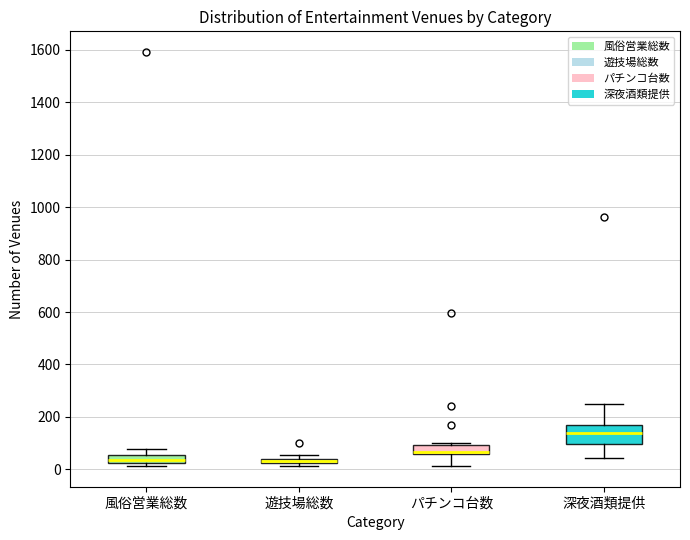

Where is the upper edge of the box for 遊技場総数 on the y-axis? The values are not printed on the chart, so give them approximately, as read against the axis.

40